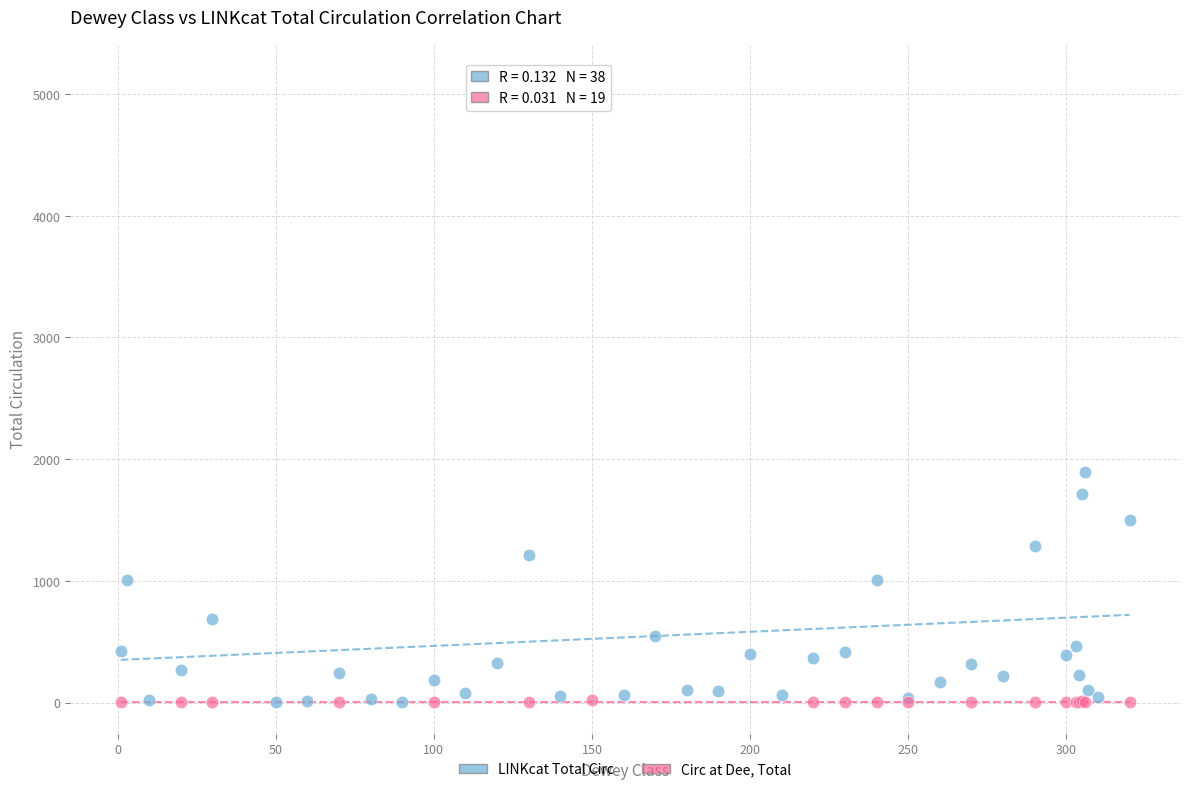

Which series contains the highest Y value?

LINKcat Total Circ